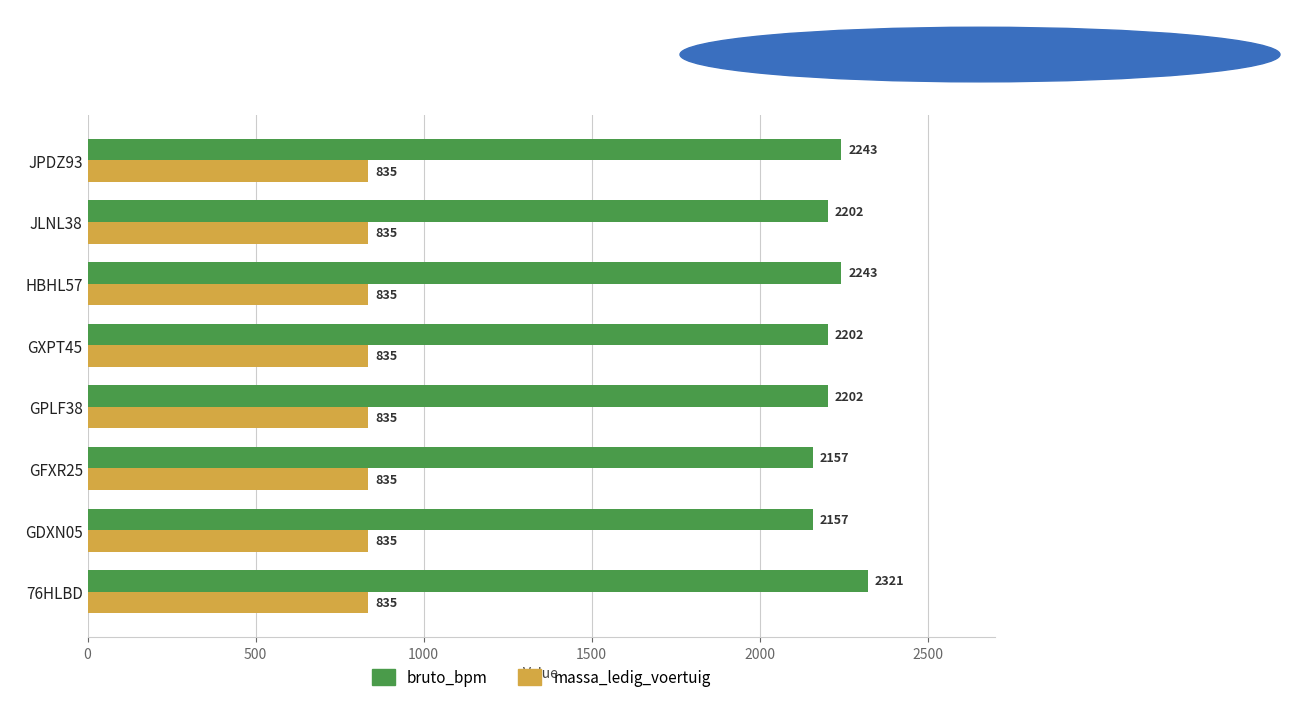

What is the maximum value for bruto_bpm?

2321